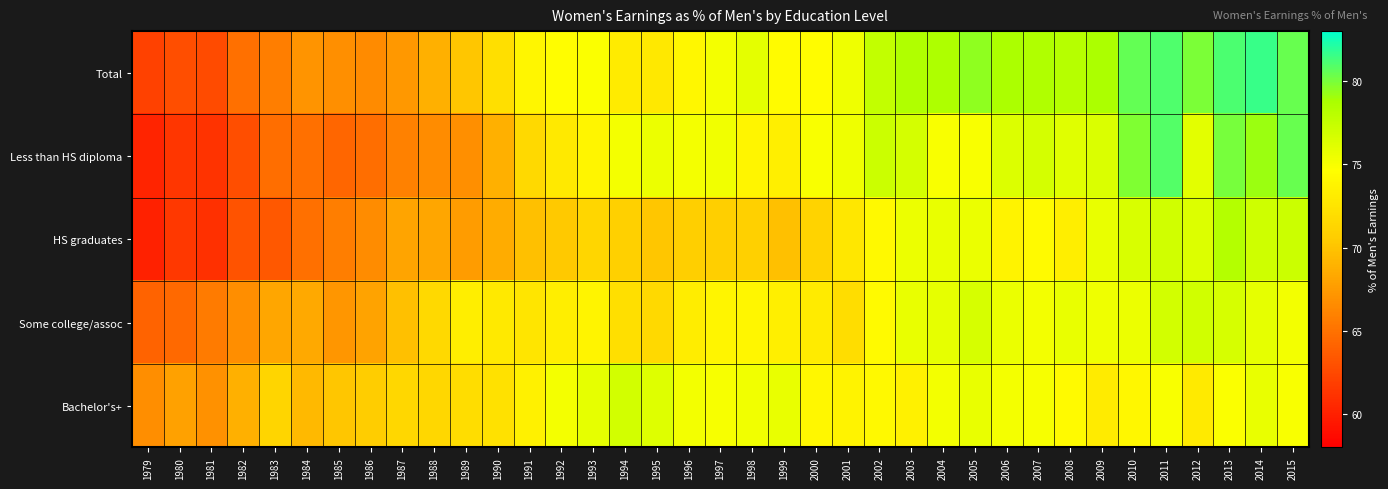

At which category is the sum across all series the highest?

2013